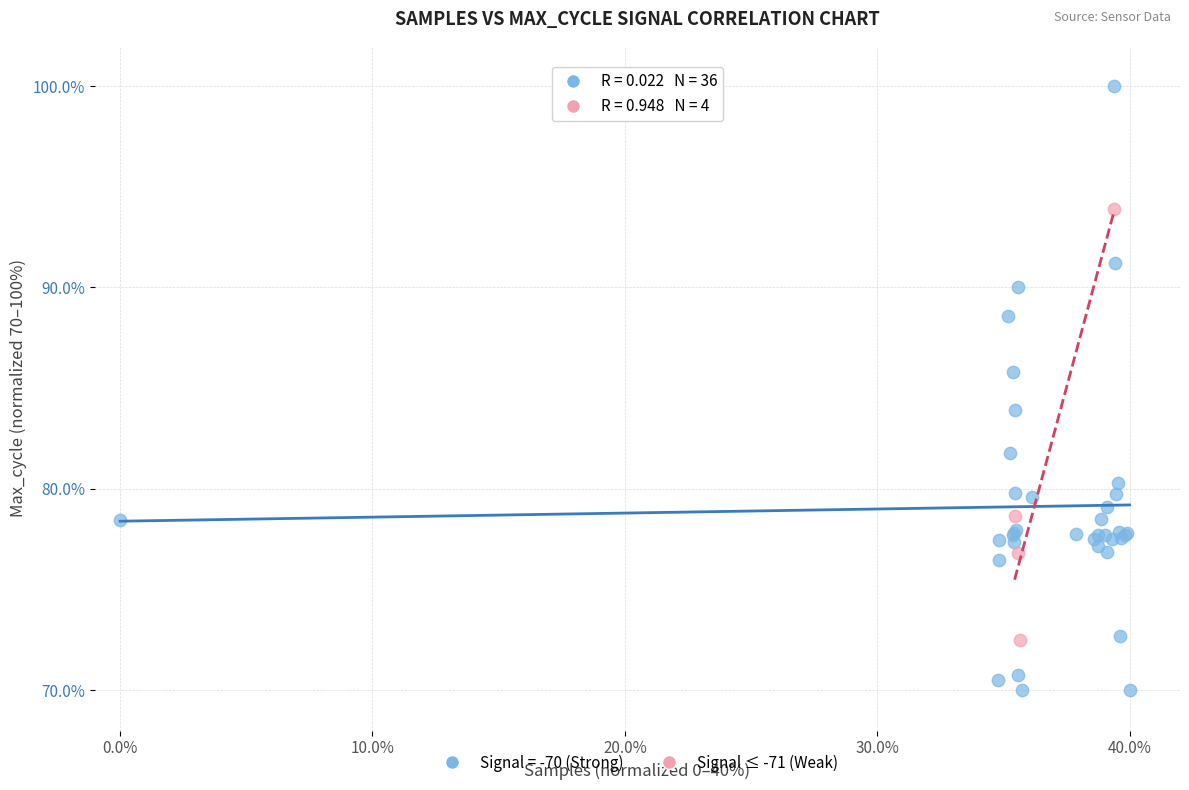

Which series contains the lowest Y value?

Signal = -70 (Strong)